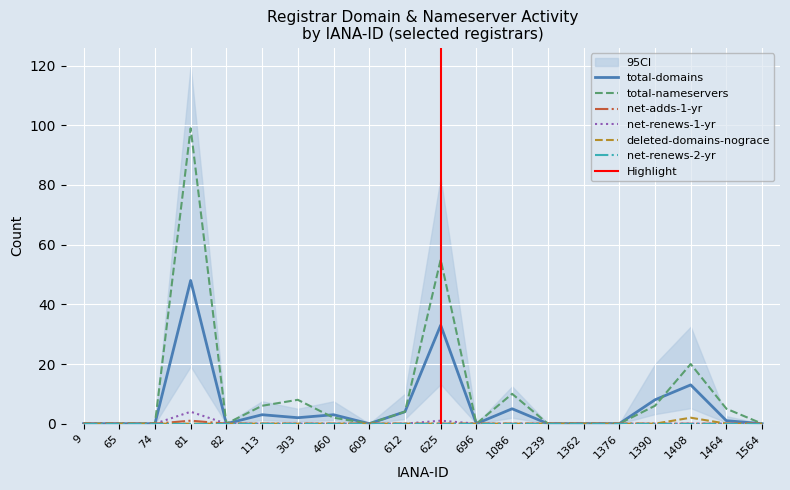

At which category is the sum across all series the highest?

81